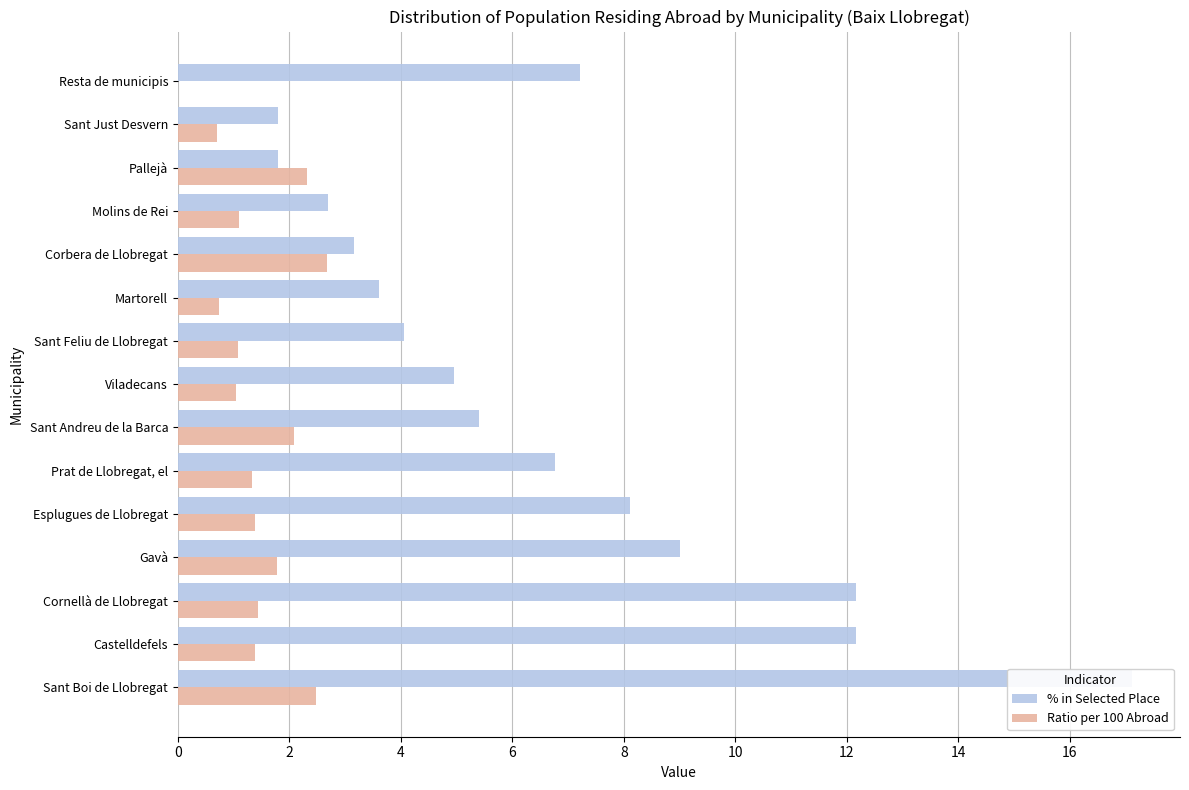

What is the sum of all % in Selected Place values?

100.0